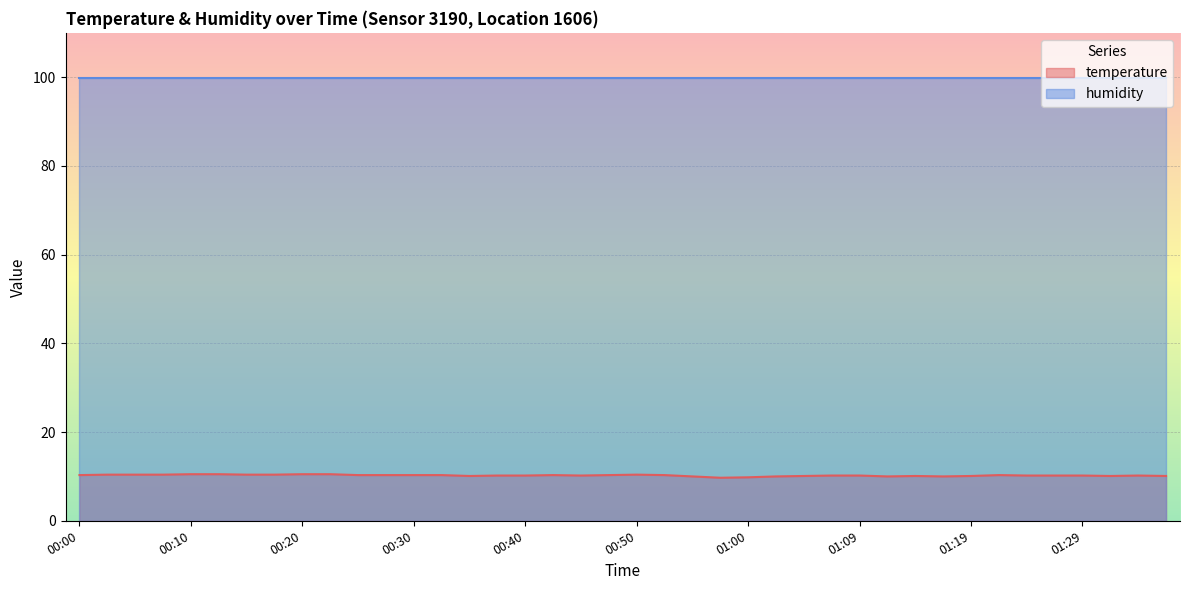

How many points are higher than both their immediate neighbors (excluding endpoints)?

5